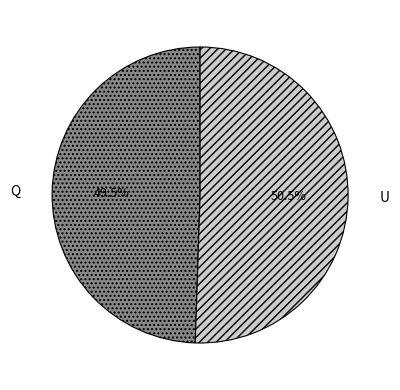

Does Q represent more than half of the total?

No